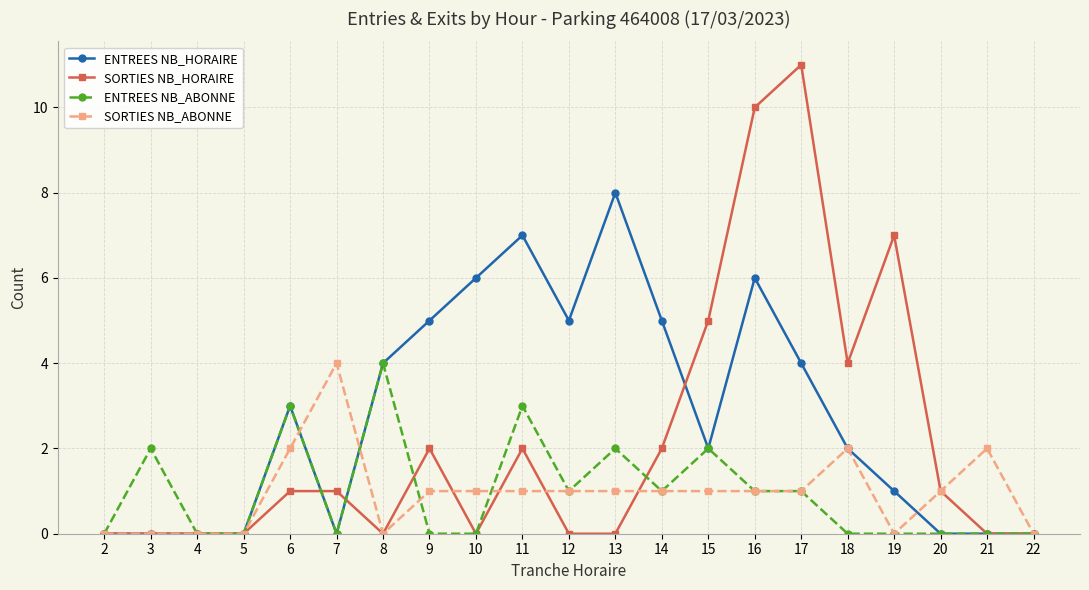

Which series has the largest total across all categories?

ENTREES NB_HORAIRE